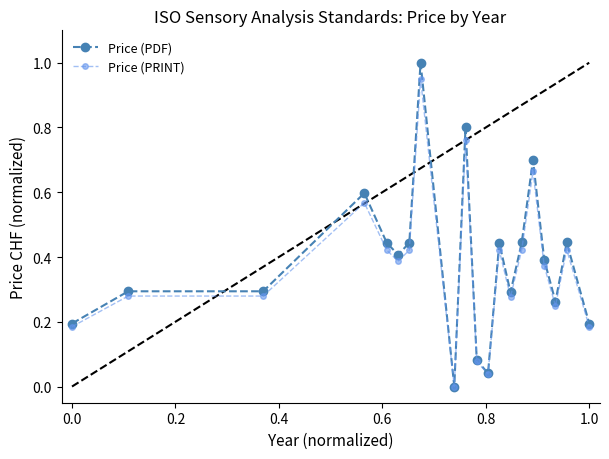

Does the chart display data point markers on the line(s)?

Yes